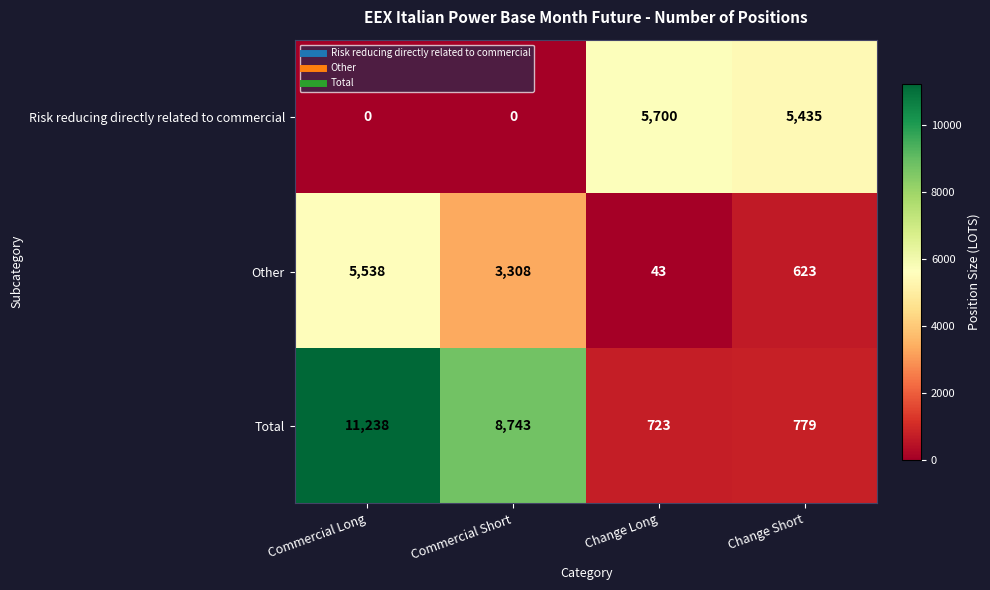

What is the spread (max minus min) of values at Commercial Short?

8743